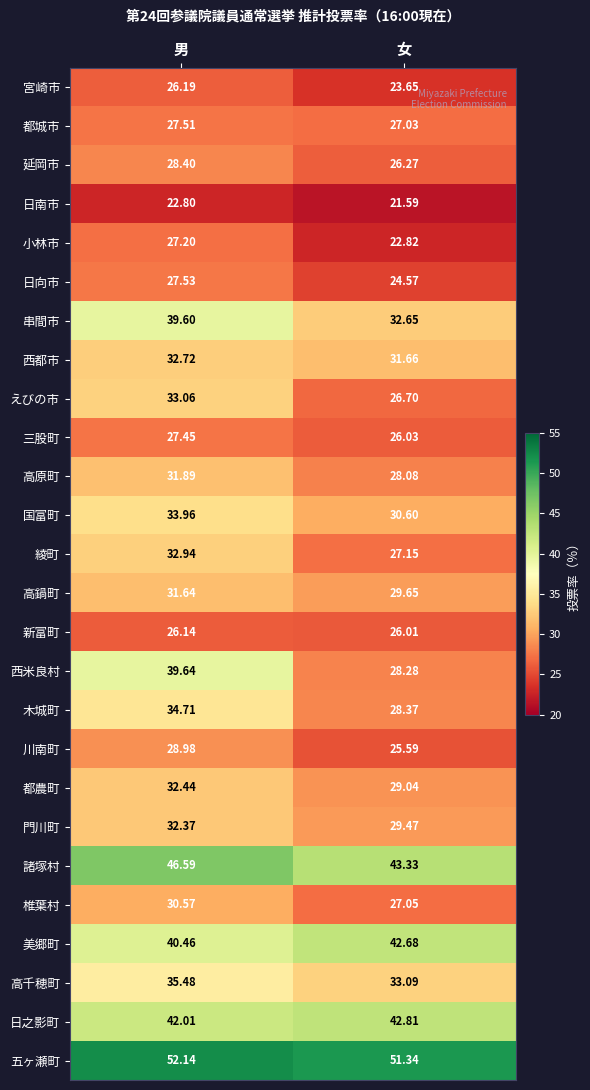

At which category does the chart reach its peak across all series?

男